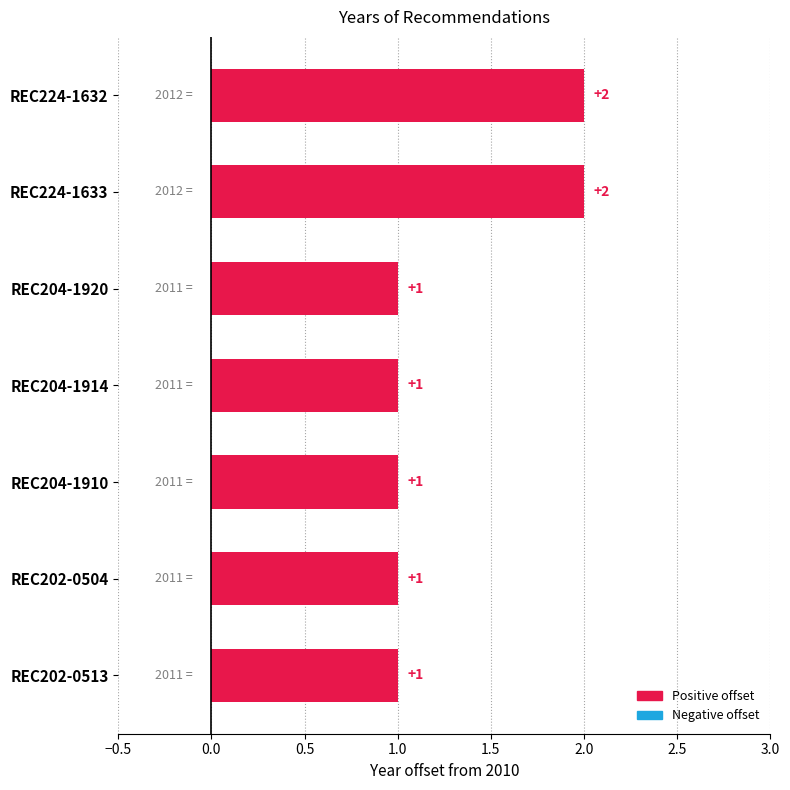

How many values are between 1 and 2?

7